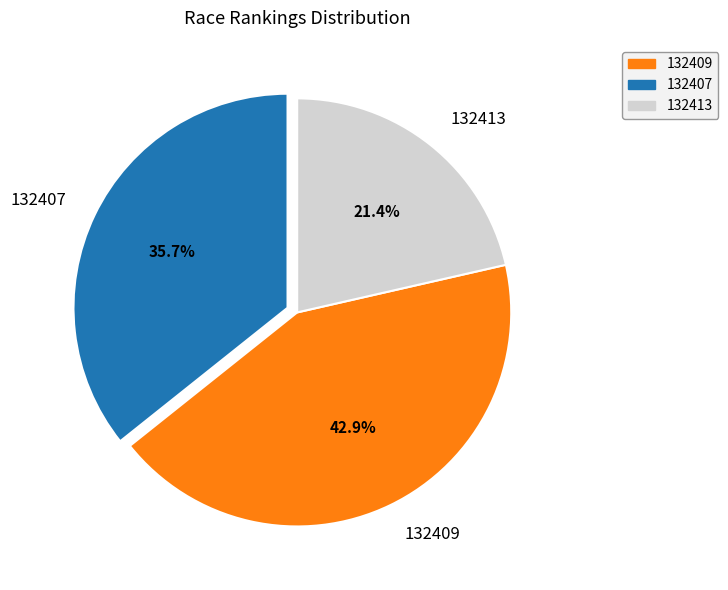

Count the number of slices in the pie.

3